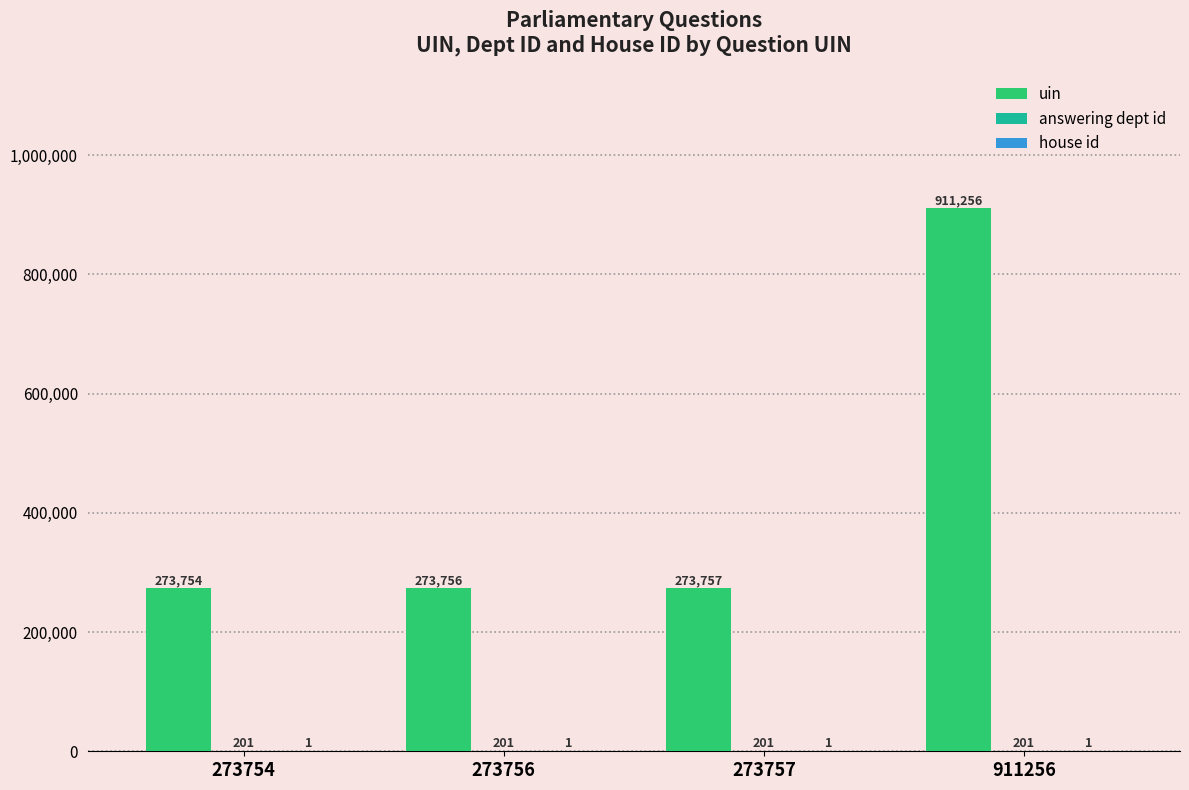

How many groups of bars are there?

4